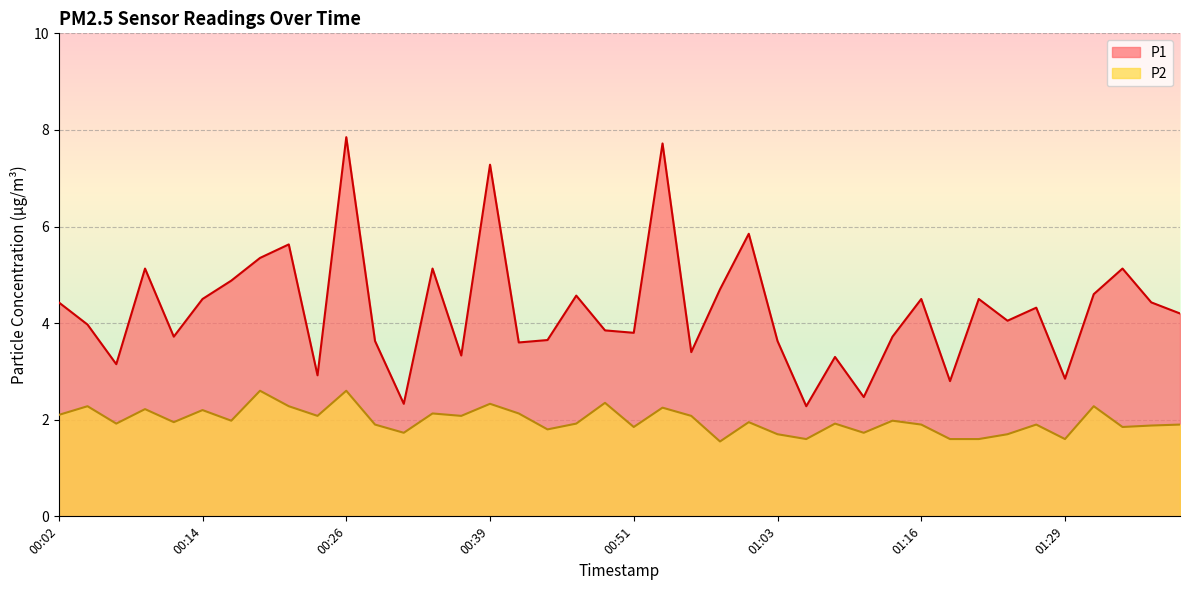

How many series are shown in this chart?

2